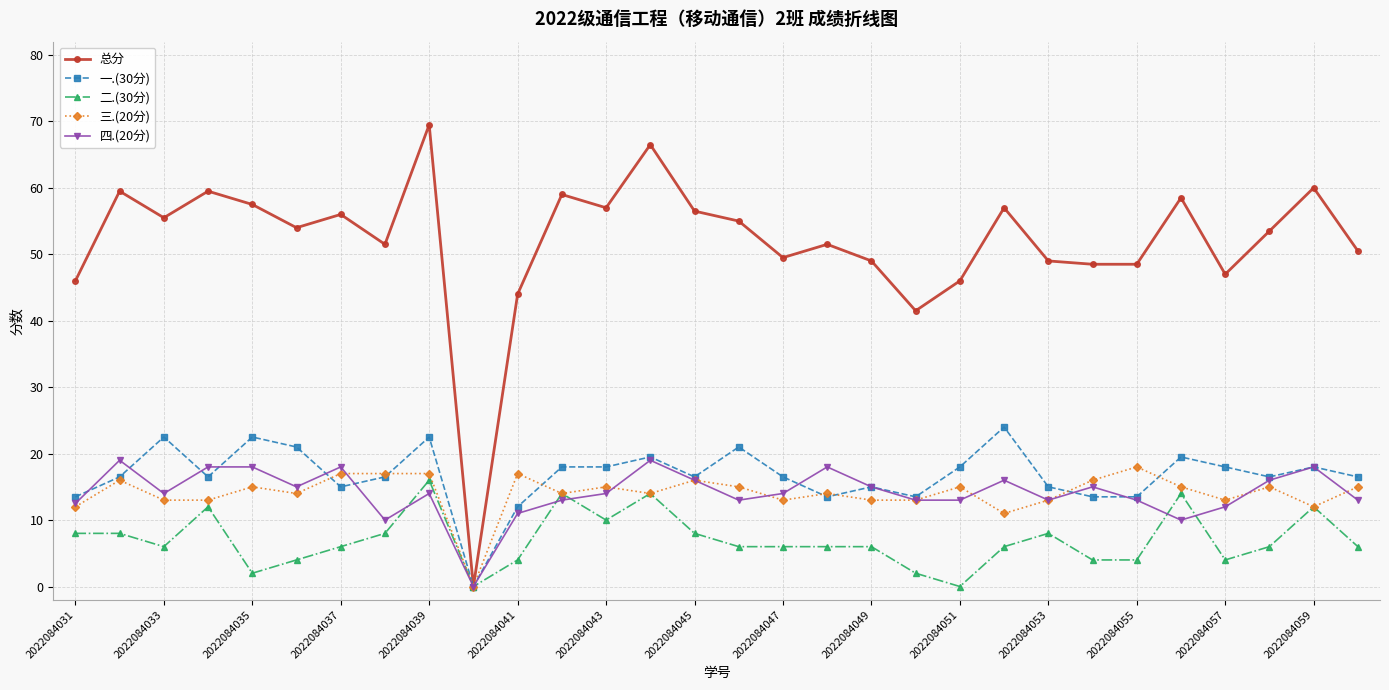

What is the highest value of the 四.(20分) series?

19.0